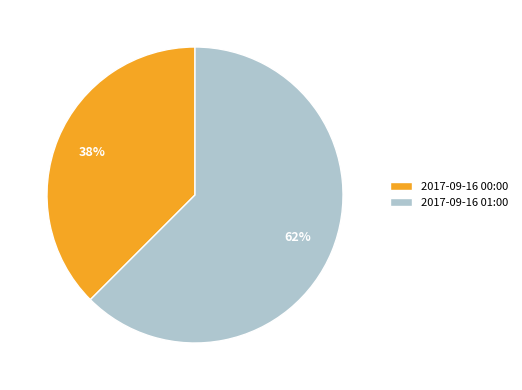

To the nearest percent, what is the combined percentage of 2017-09-16 00:00 and 2017-09-16 01:00?

100%